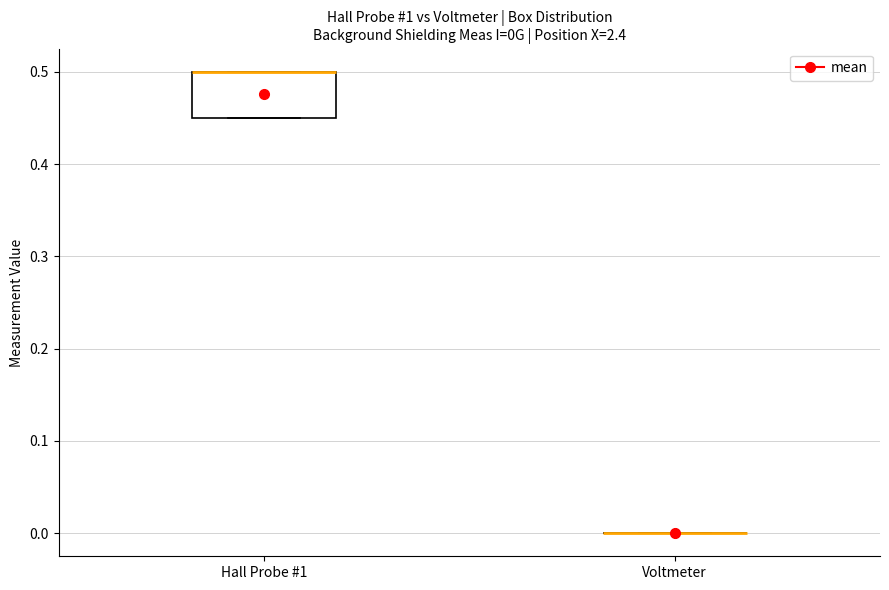

Comparing the boxes themselves (not the whiskers), which one is the tallest?

Hall Probe #1